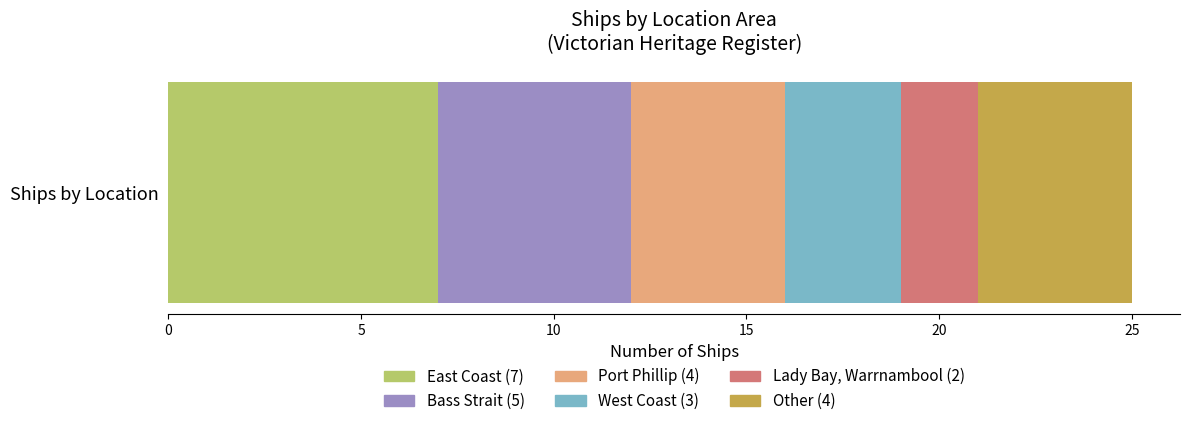

How many distinct data groups are displayed?

6